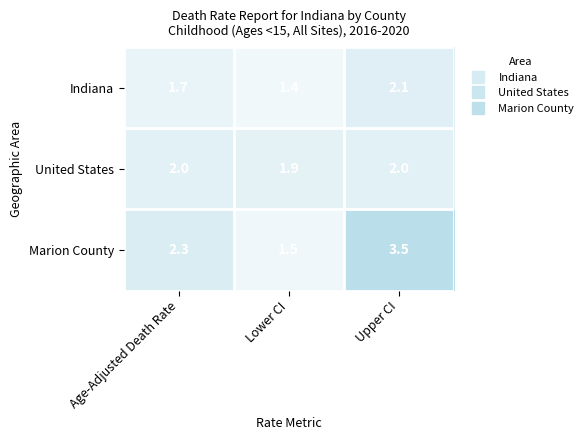

What is the total value across all series at Lower CI?

4.8